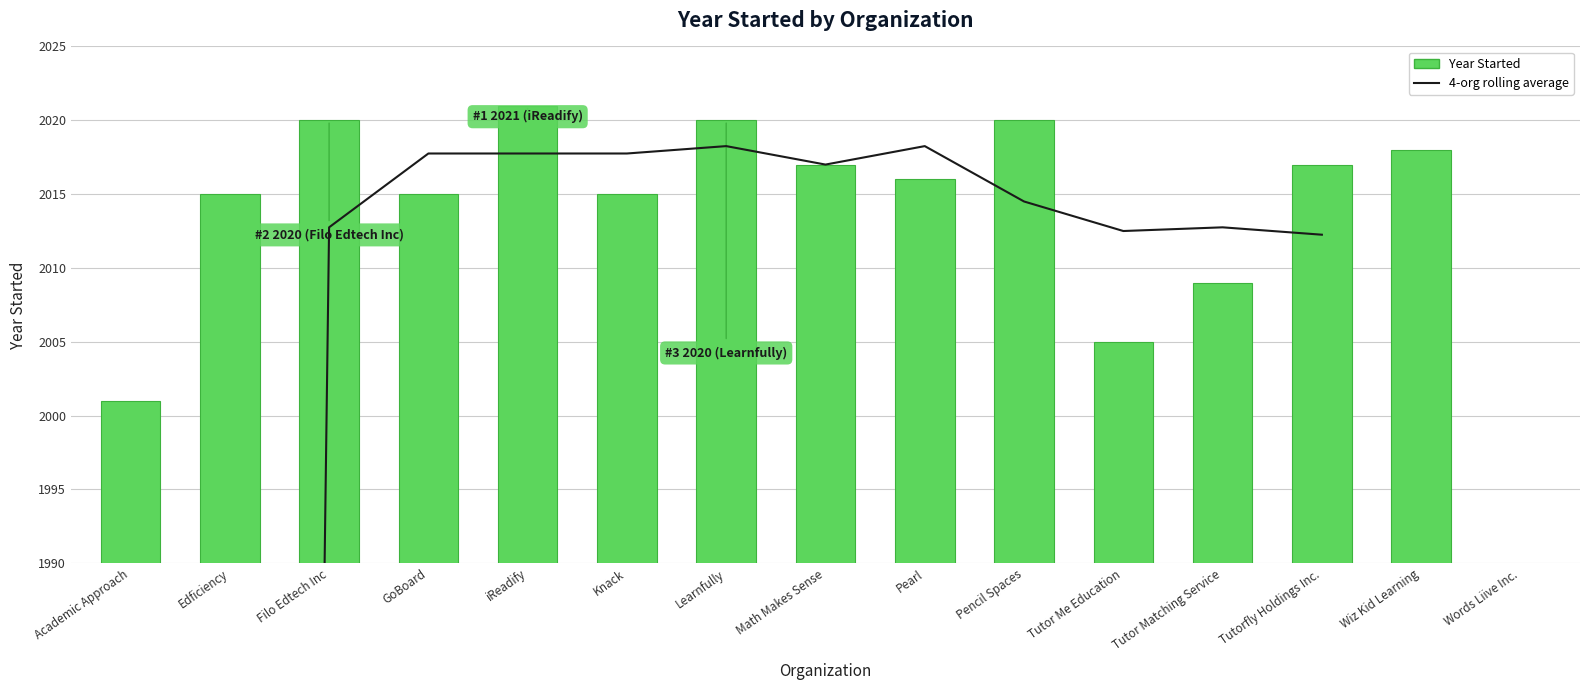

Count the number of values greater than 2017.

5